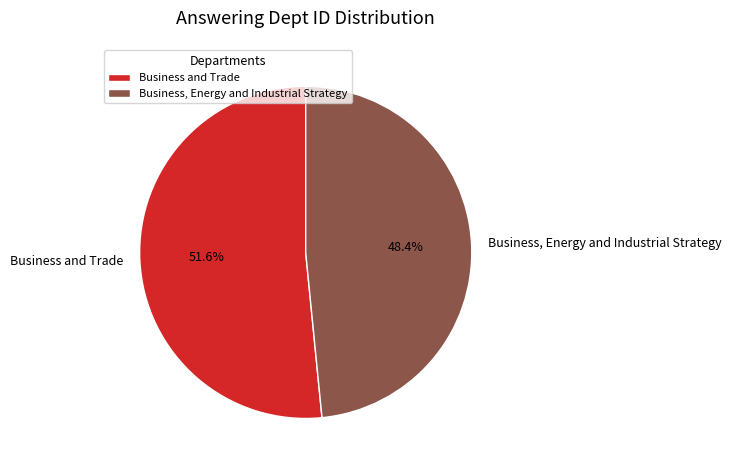

What is the smallest slice in the pie chart?

Business, Energy and Industrial Strategy